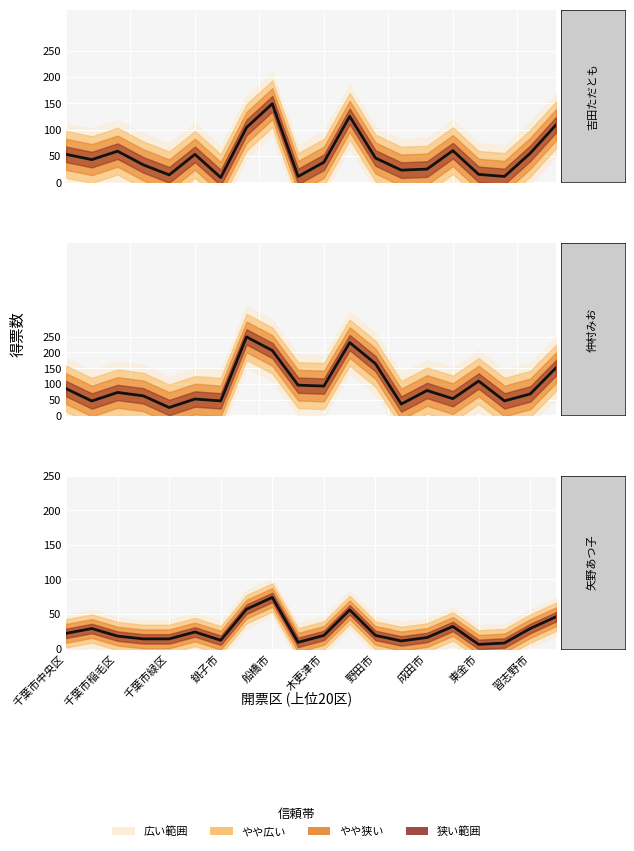

How many points are higher than both their immediate neighbors (excluding endpoints)?

5